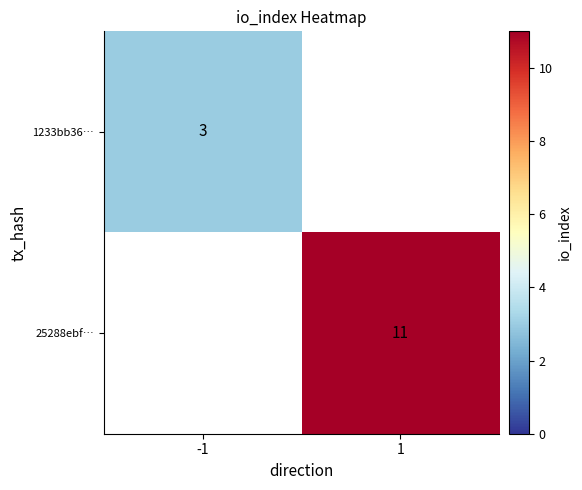

Is it true that 1233bb36… equals 3 at -1?

True